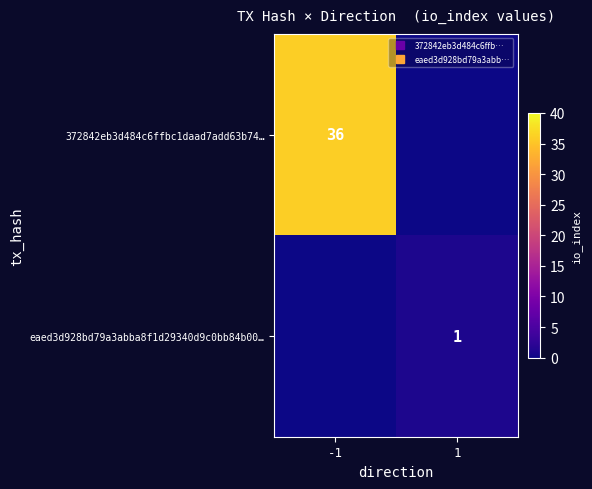

At which category does the chart reach its peak across all series?

-1